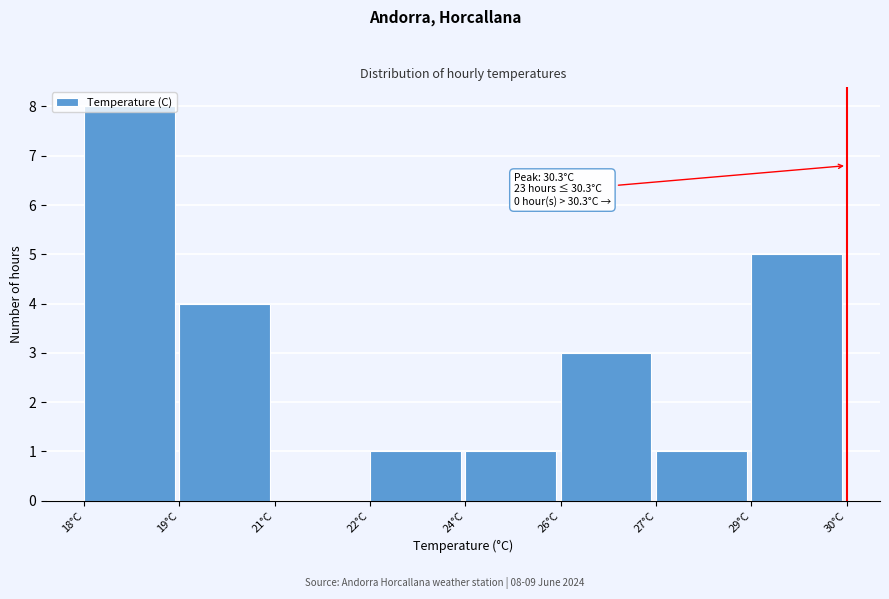

The value at 19°C is 4. True or false?

True